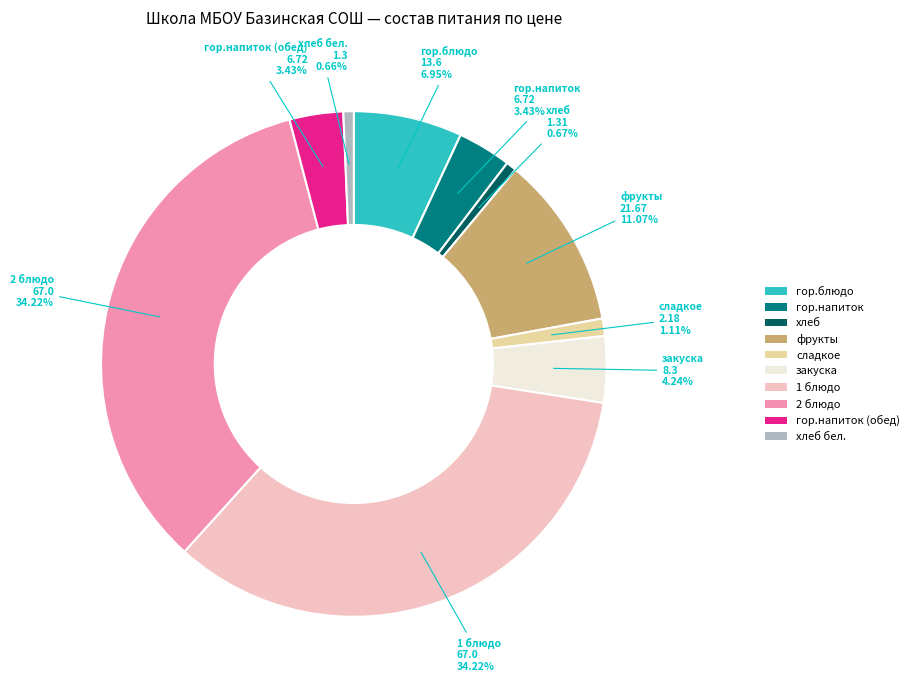

Does any single category account for the majority?

No